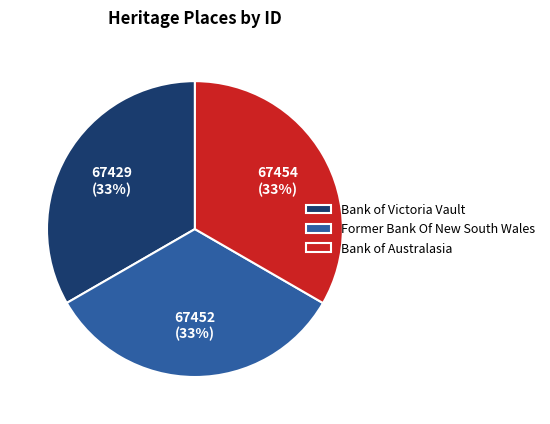

Is there any slice that represents more than half of the pie?

No